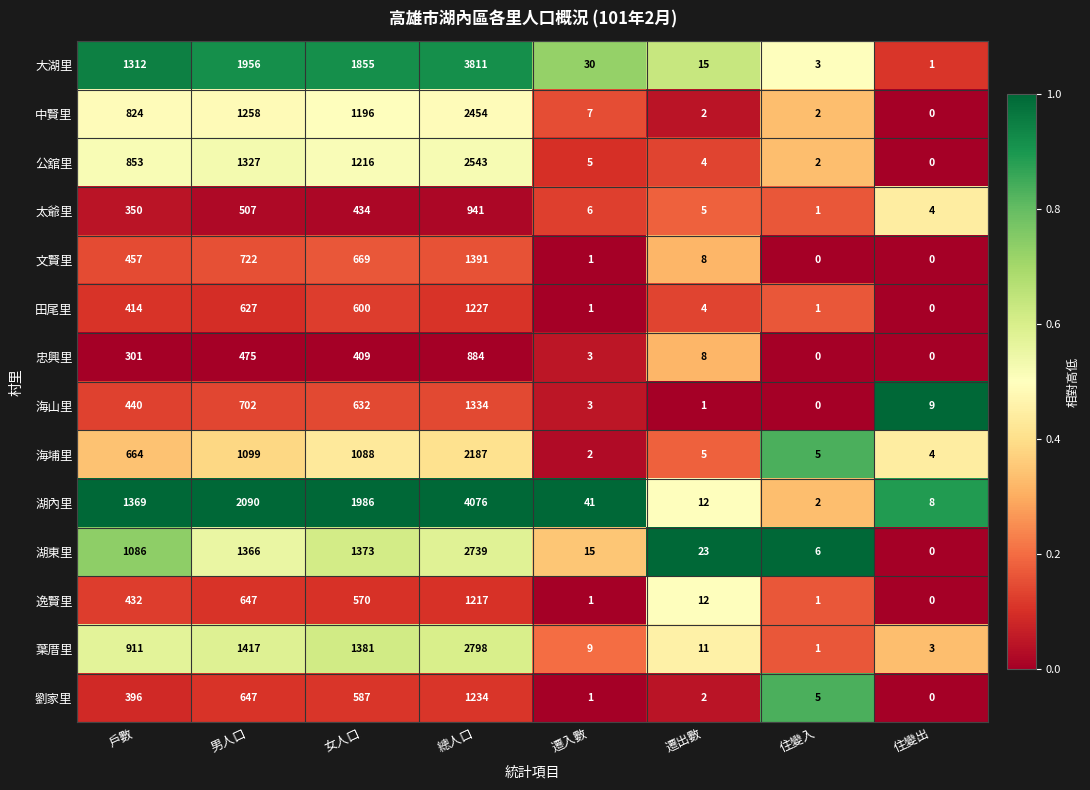

True or false: 田尾里 has a value of 627 at 男人口.

True